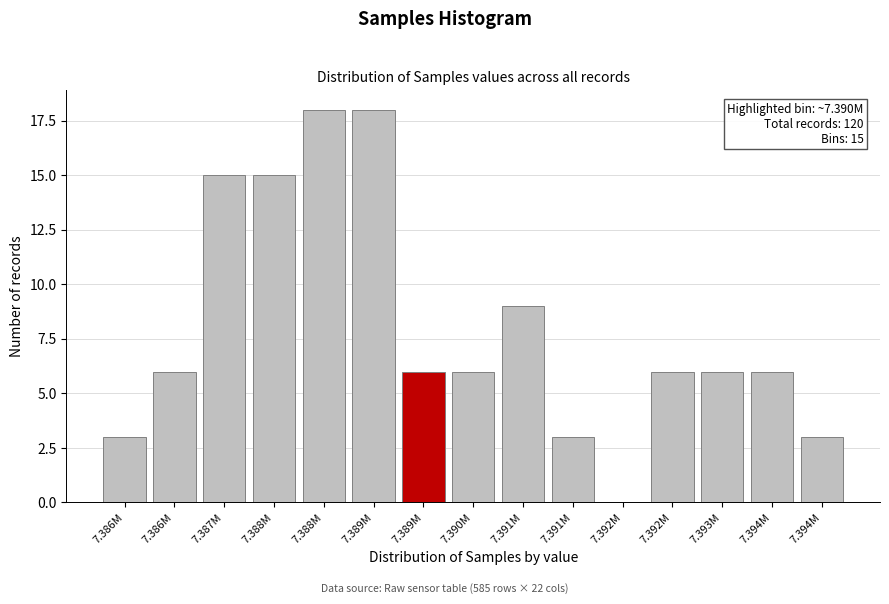

Count the number of data series in this chart.

1